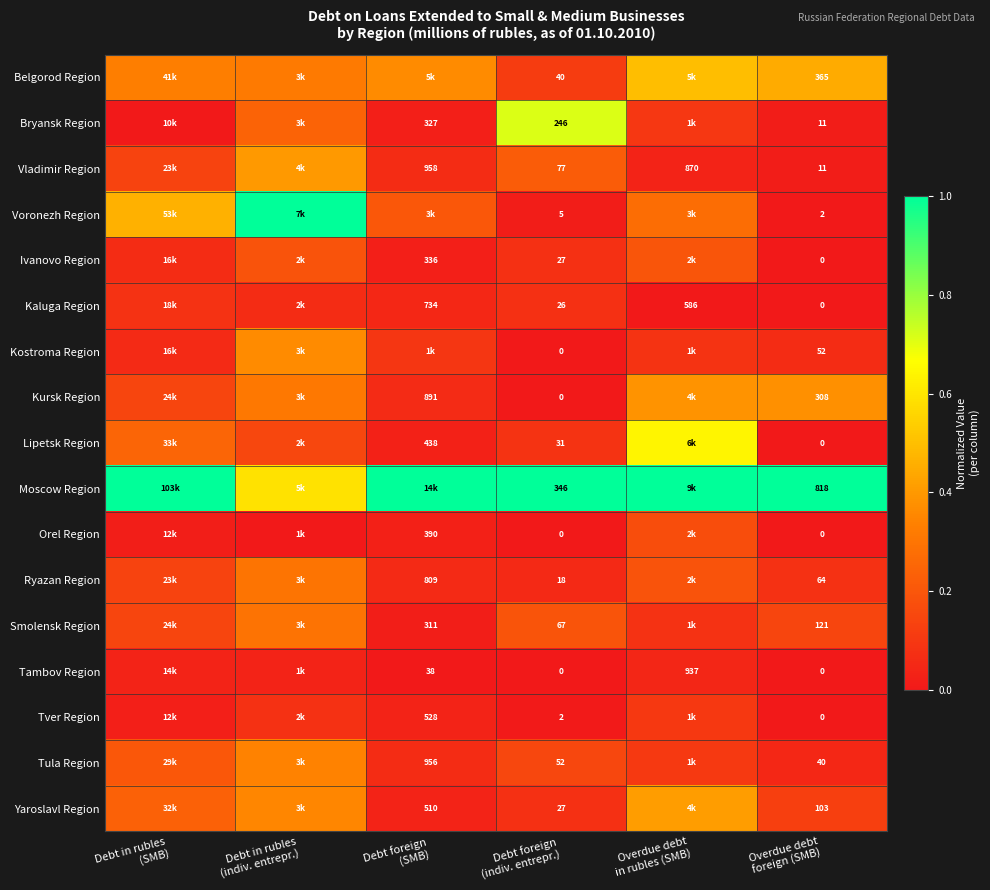

At which label is Ryazan Region closest to 0?

Debt foreign (indiv. entrepr.)